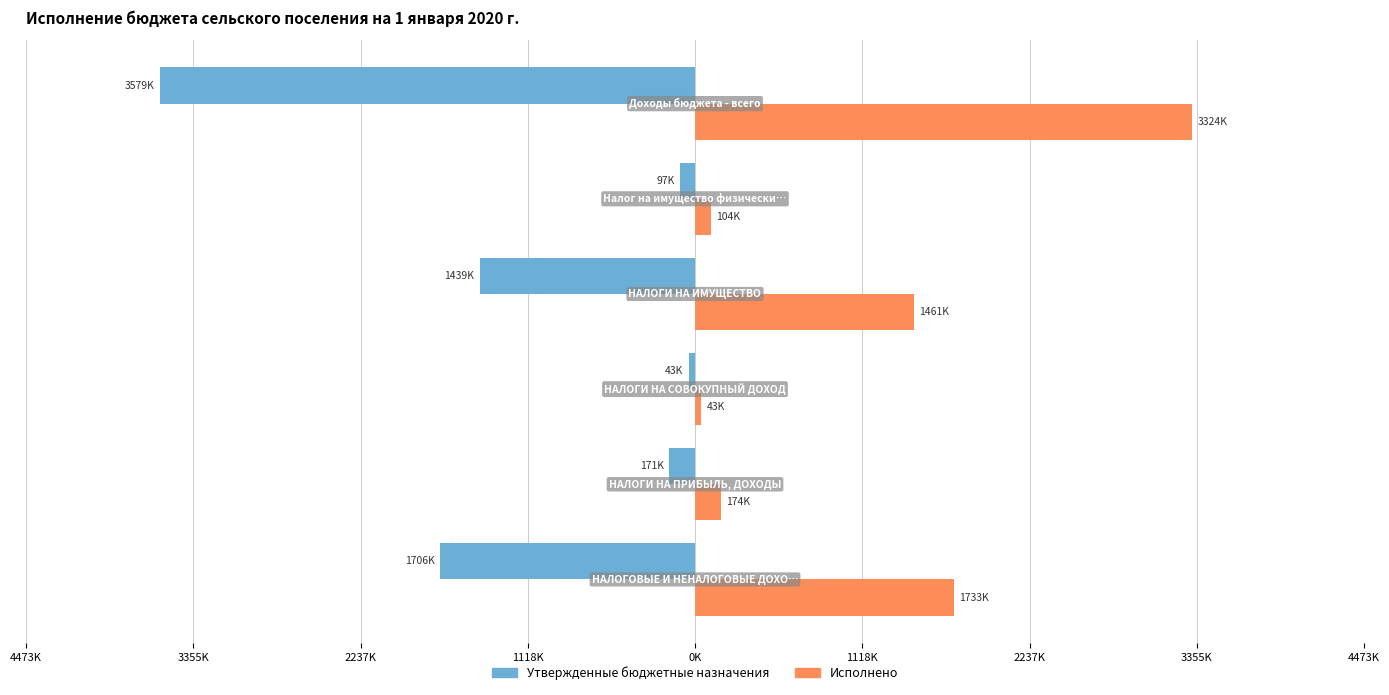

What are all the series names shown in the legend?

Утвержденные бюджетные назначения, Исполнено